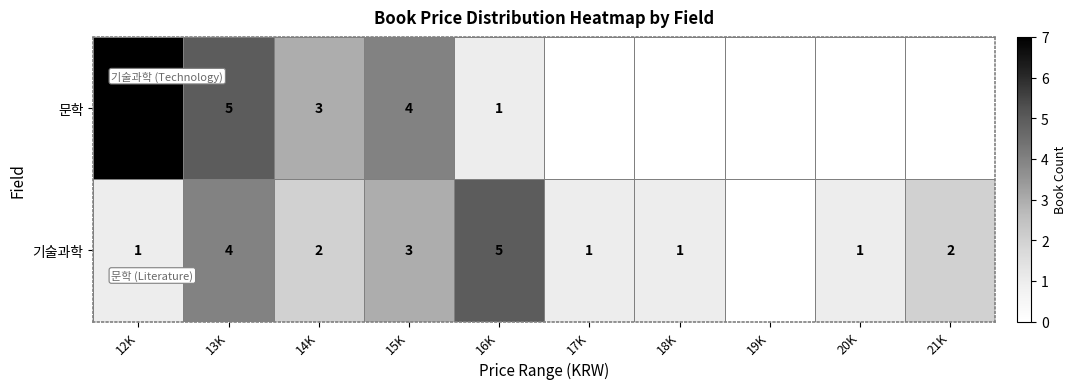

Is it true that 기술과학 equals 1 at 17K?

True